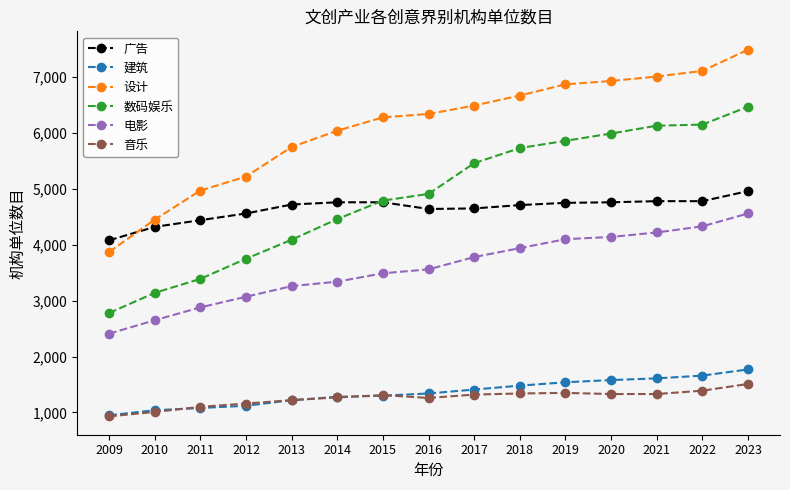

How many categories are shown in the chart?

15